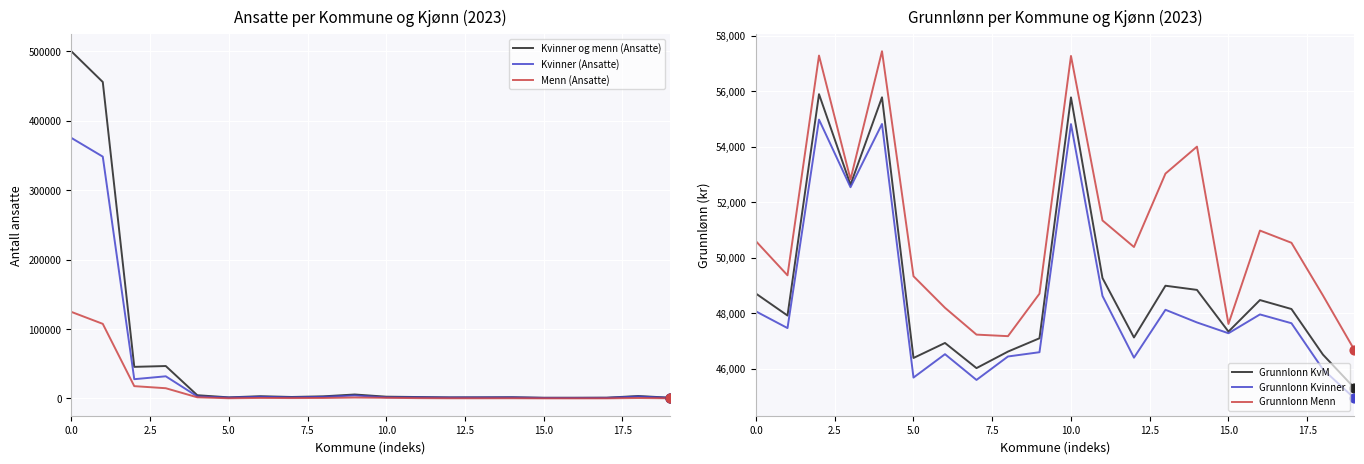

What is the highest value of the Menn (Ansatte) series?

124800